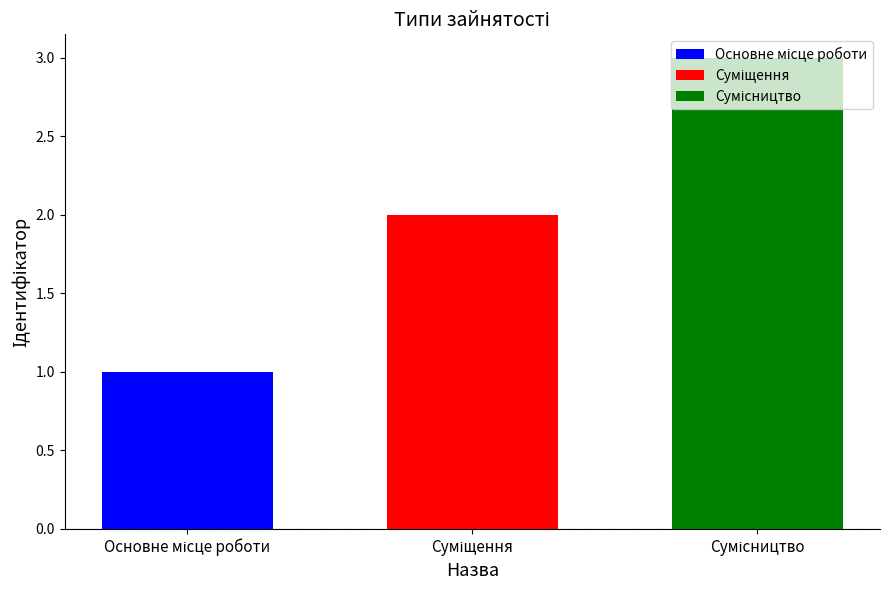

Reading left to right, what are all the values shown in this chart?

1	2	3